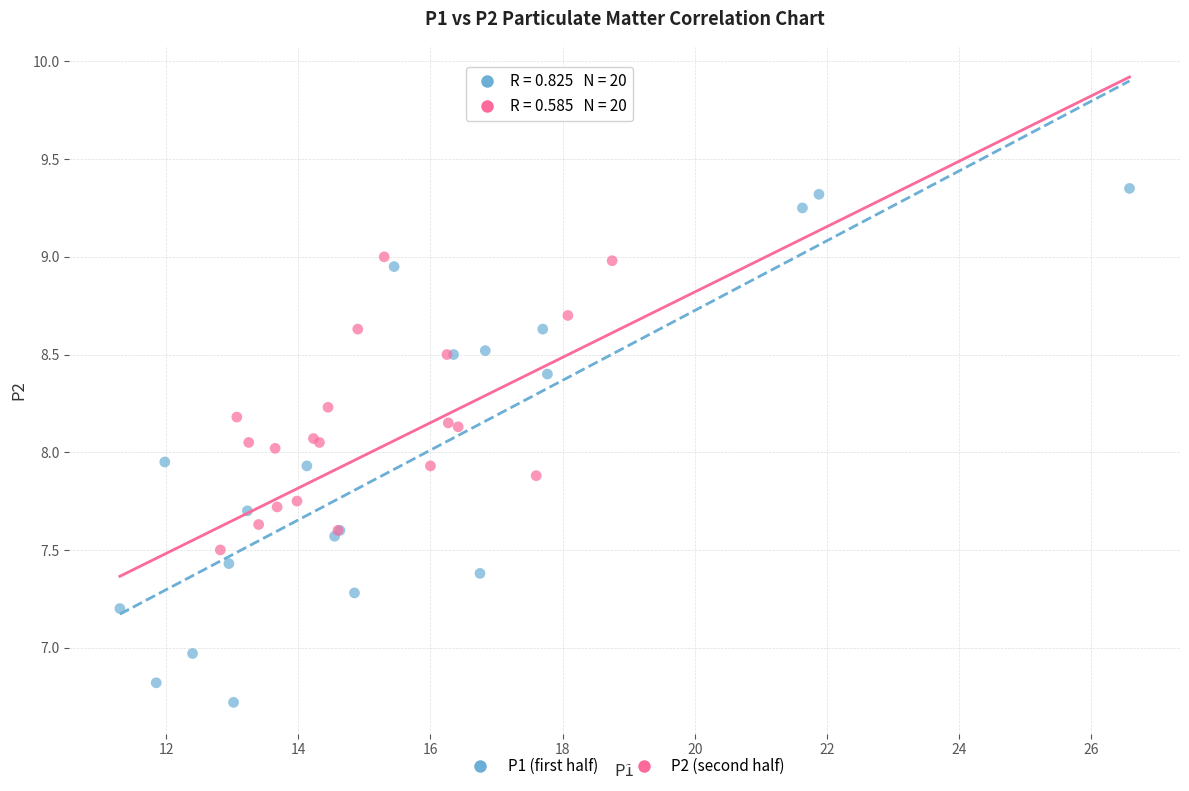

Which series reaches the minimum Y coordinate?

P1 (first half)